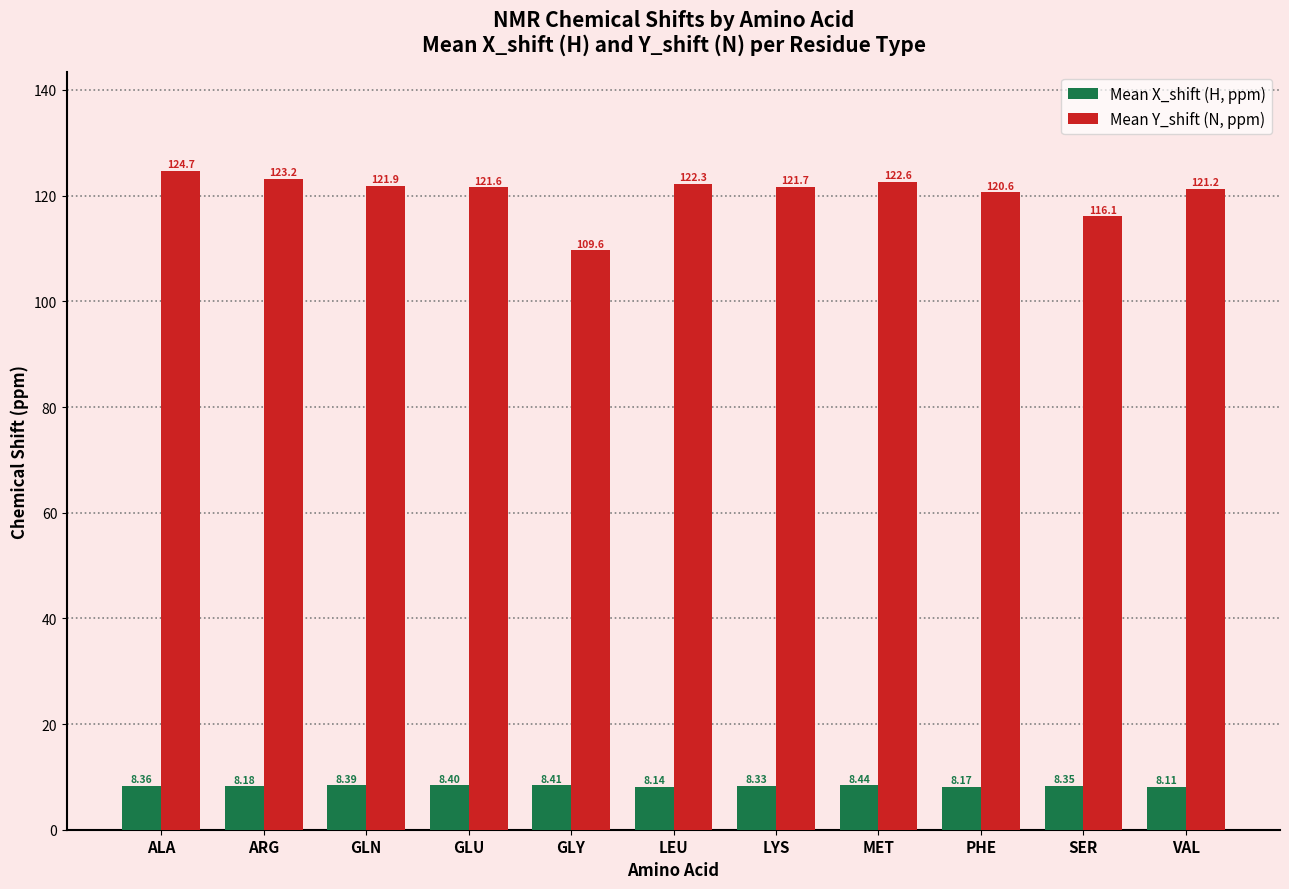

What is the total value across all series at PHE?

128.8